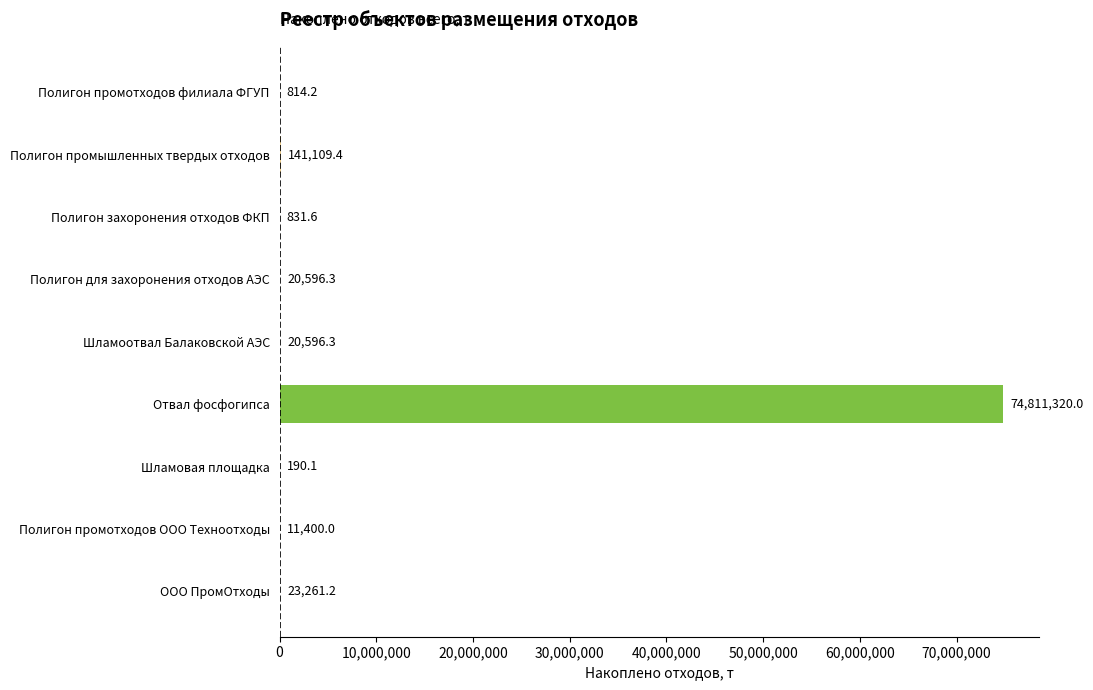

Count the number of categories in the chart.

9